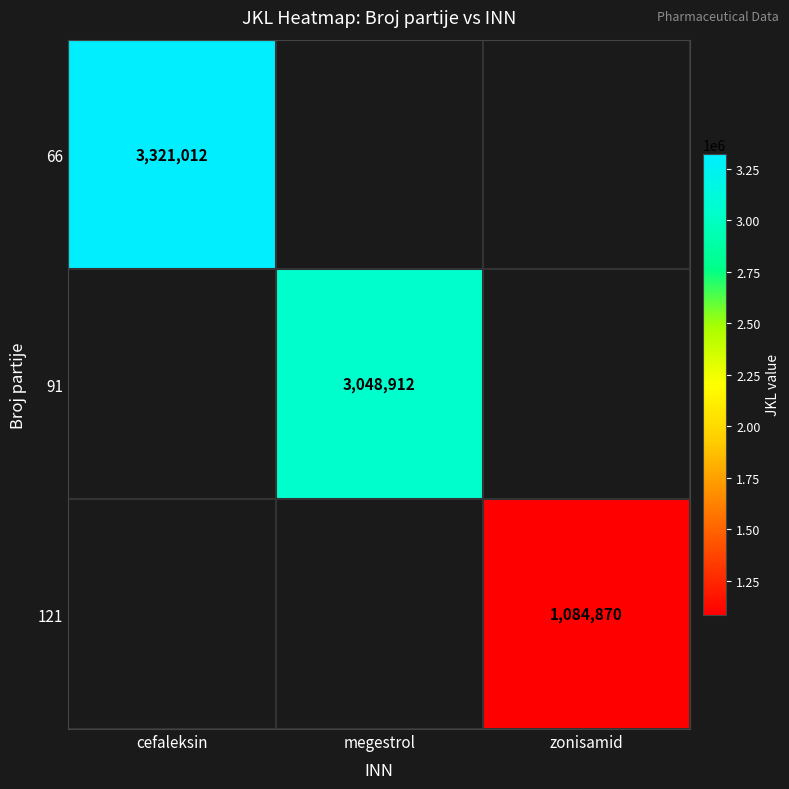

What is the maximum value shown in the chart?

3321012.0